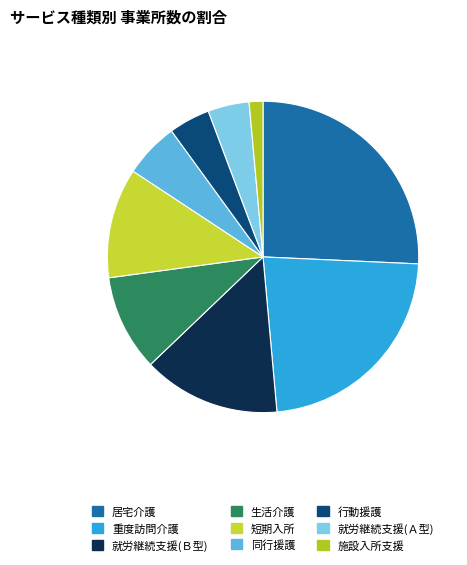

Count the number of slices in the pie.

9